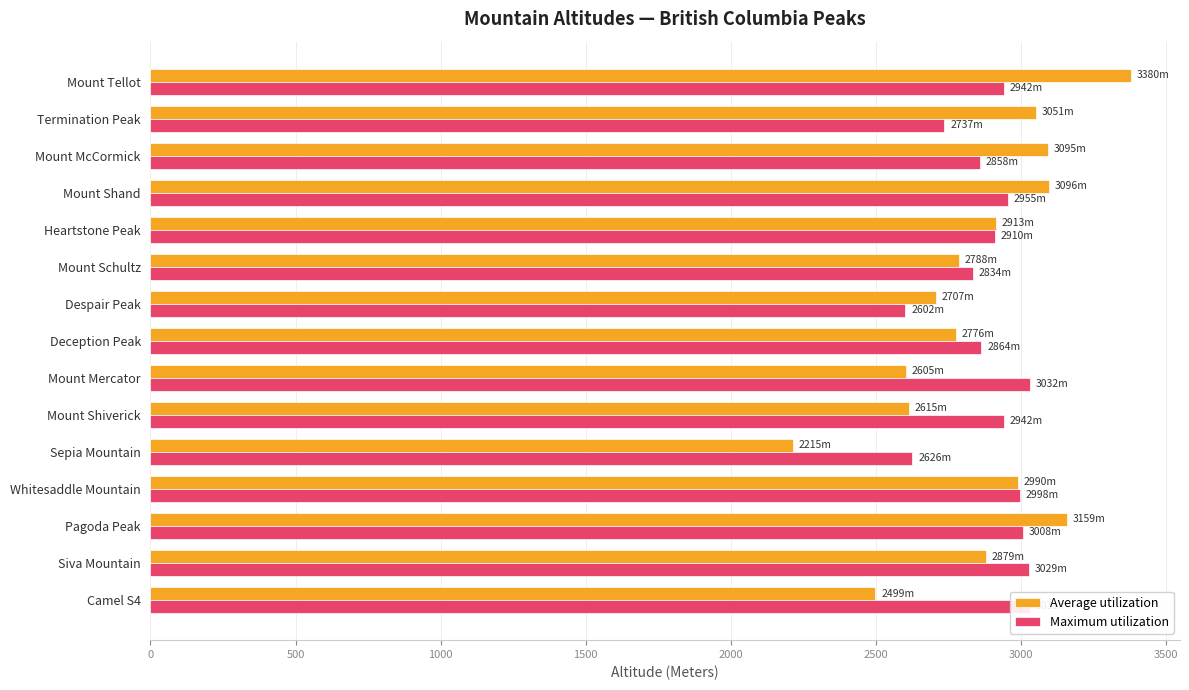

At Mount Tellot, list the series in order from largest to smallest.

Average utilization, Maximum utilization